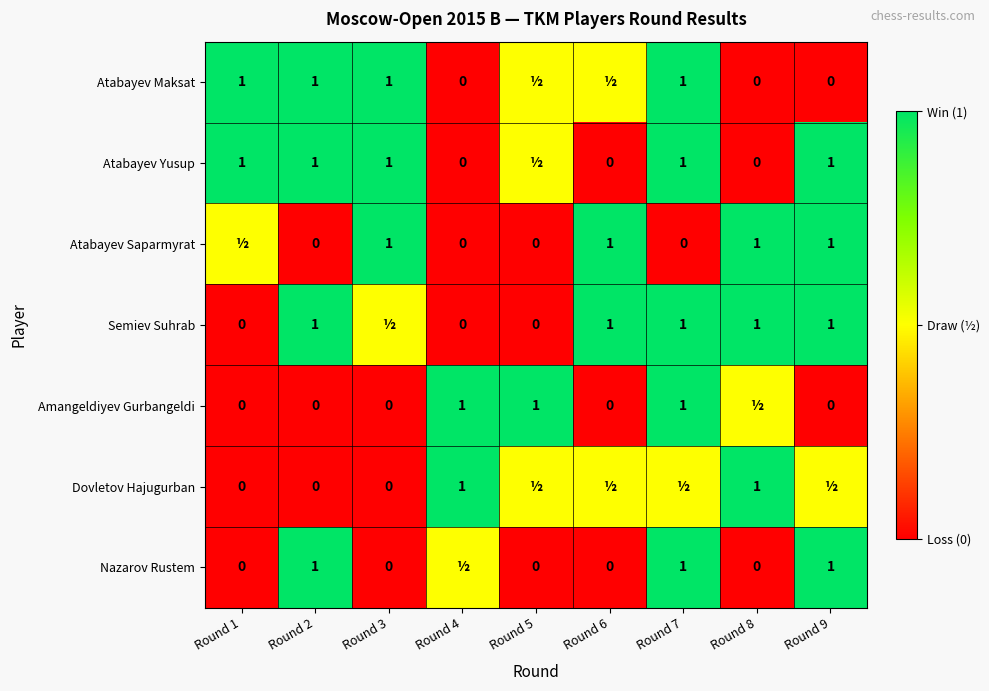

True or false: Semiev Suhrab has a value of 1.0 at Round 6.

True